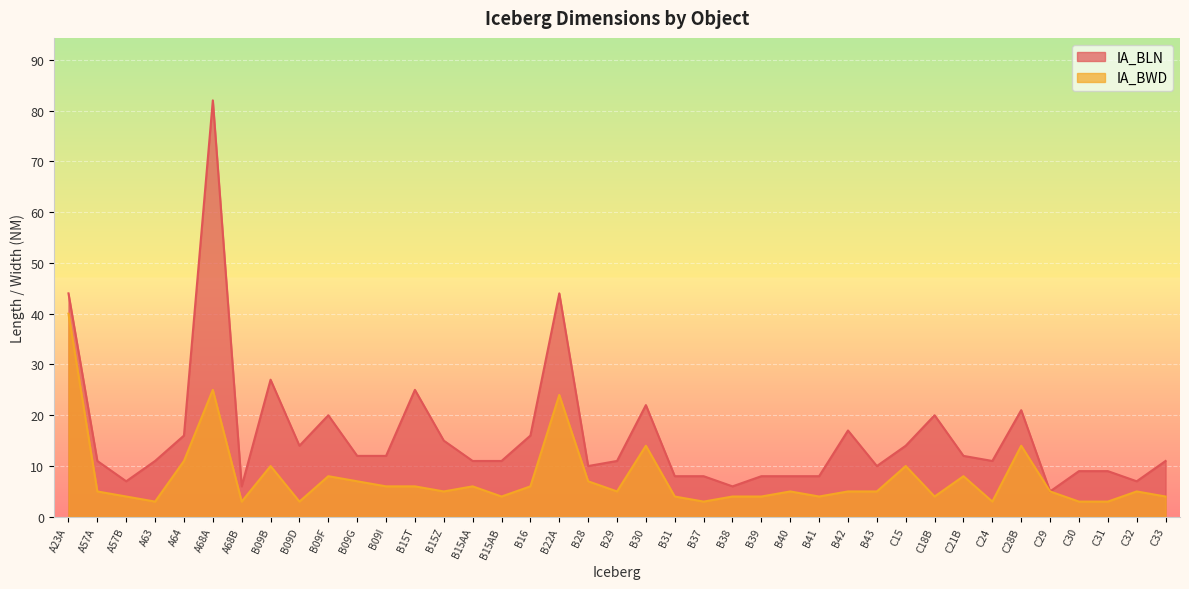

What is the total value across all series at C21B?

20